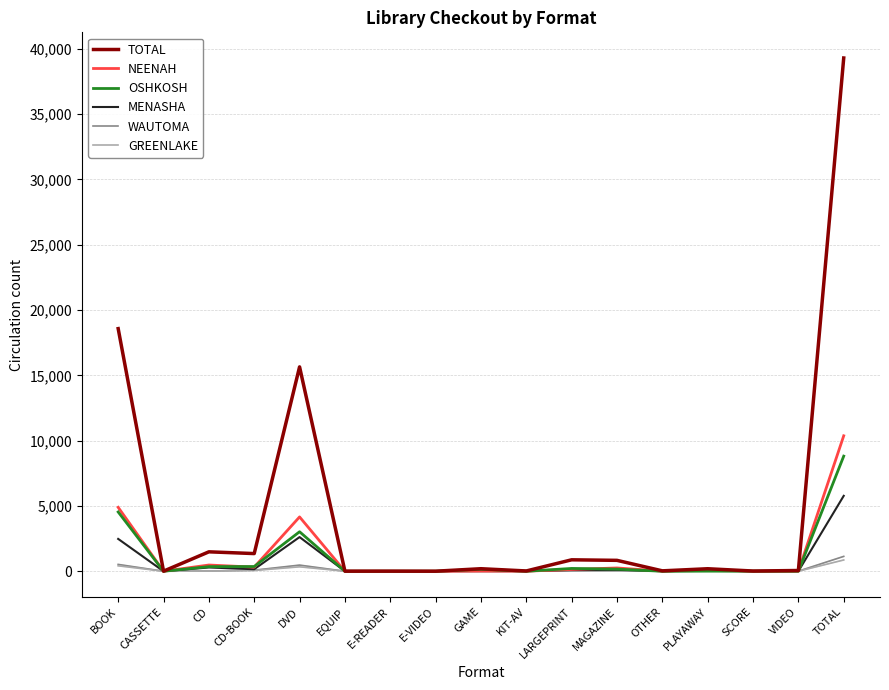

At which label does TOTAL reach its peak?

TOTAL